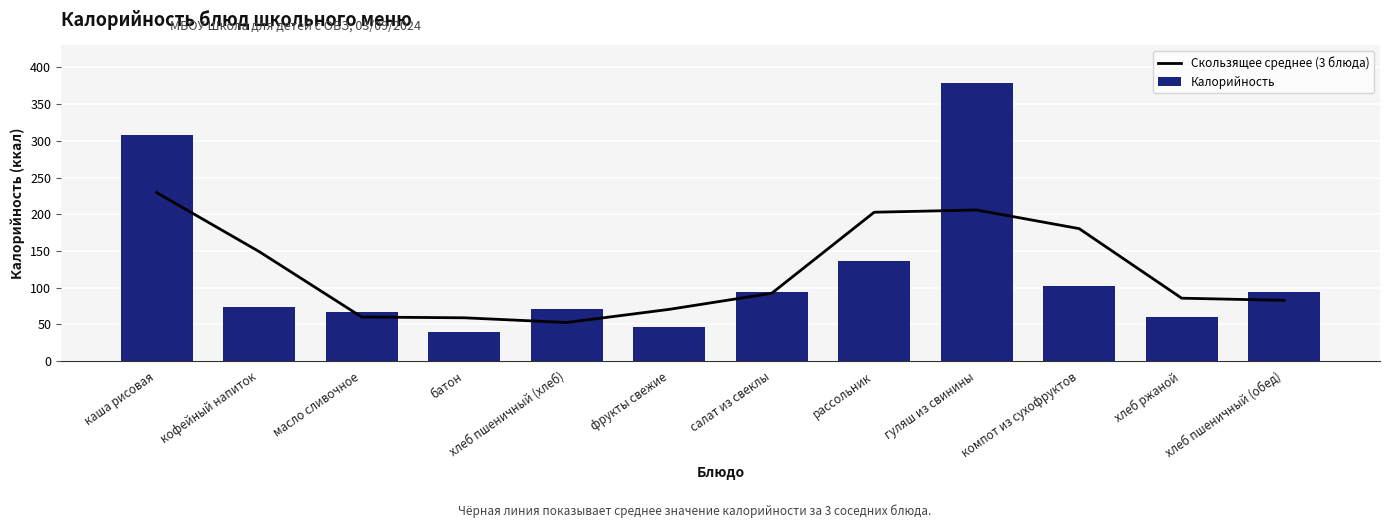

Read the Скользящее среднее (3 блюда) value at масло сливочное.

60.0